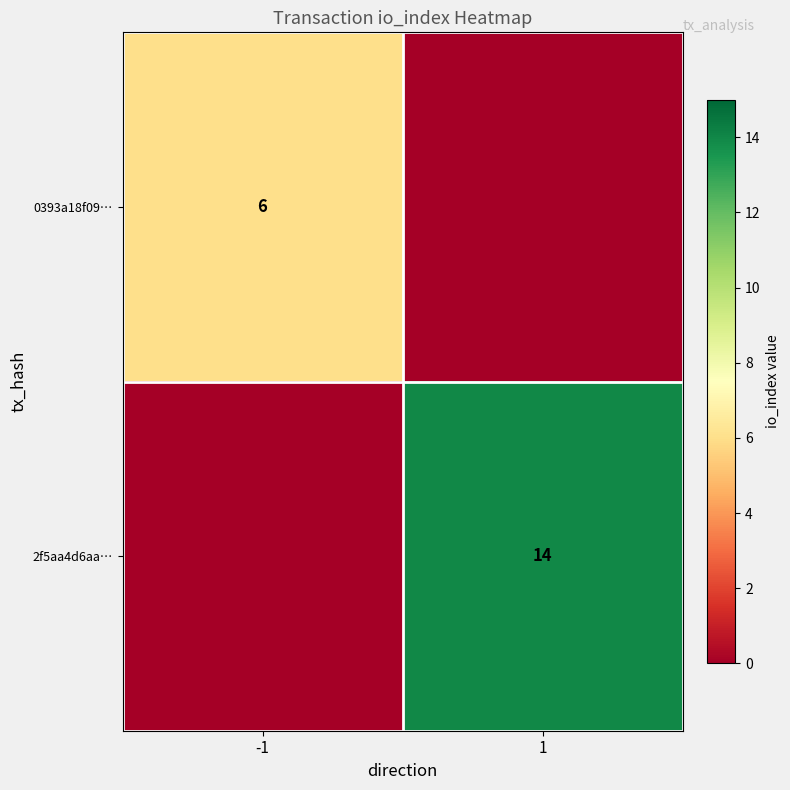

Is it true that 2f5aa4d6aa… equals 14 at 1?

True